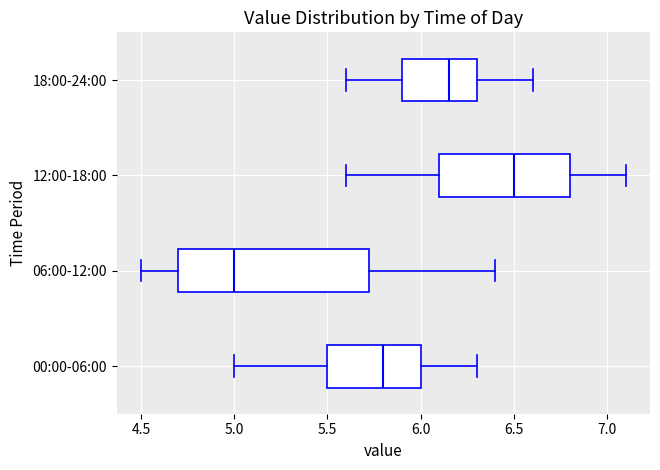

Reading bottom to top, read every box against the x-axis: the position of its median line, the range the box covers, and the ends of its whiskers. The values are not printed on the chart, so give them approximately, as read against the axis.

00:00-06:00: median 5.80, box 5.50 to 6.00, whiskers 5.00 to 6.30
06:00-12:00: median 5.00, box 4.70 to 5.75, whiskers 4.50 to 6.40
12:00-18:00: median 6.50, box 6.10 to 6.80, whiskers 5.60 to 7.10
18:00-24:00: median 6.15, box 5.90 to 6.30, whiskers 5.60 to 6.60